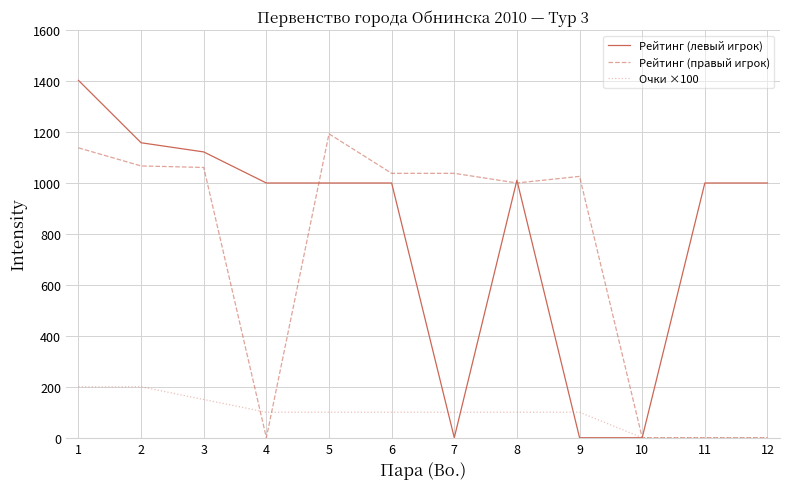

Between 9 and 10, which series saw the biggest shift?

Рейтинг (правый игрок)